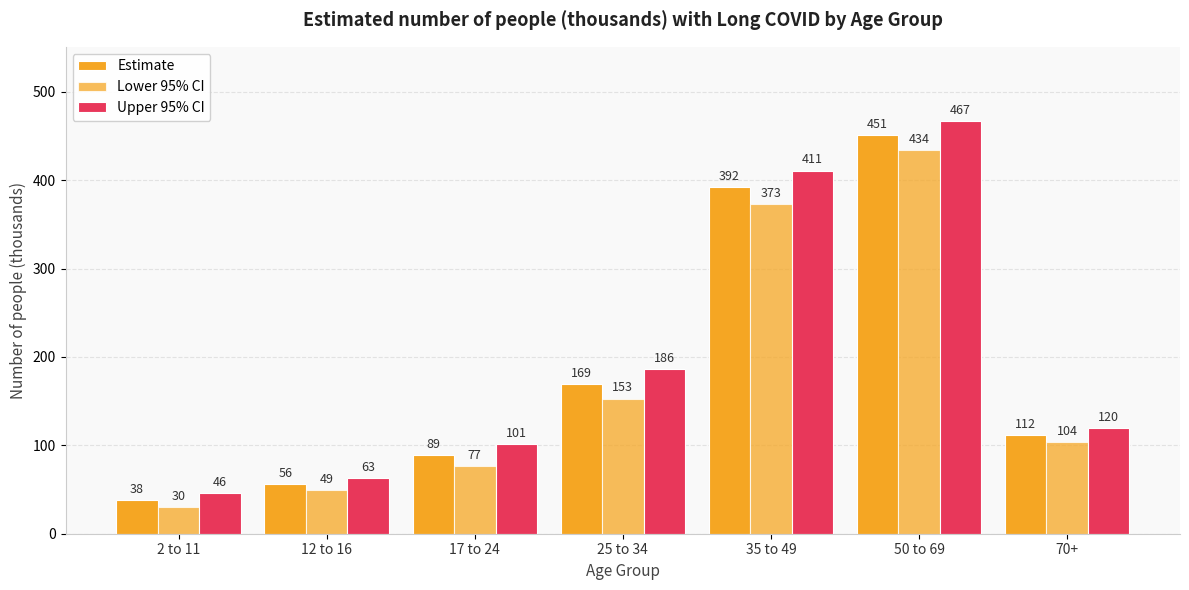

How many bars are there in total?

21